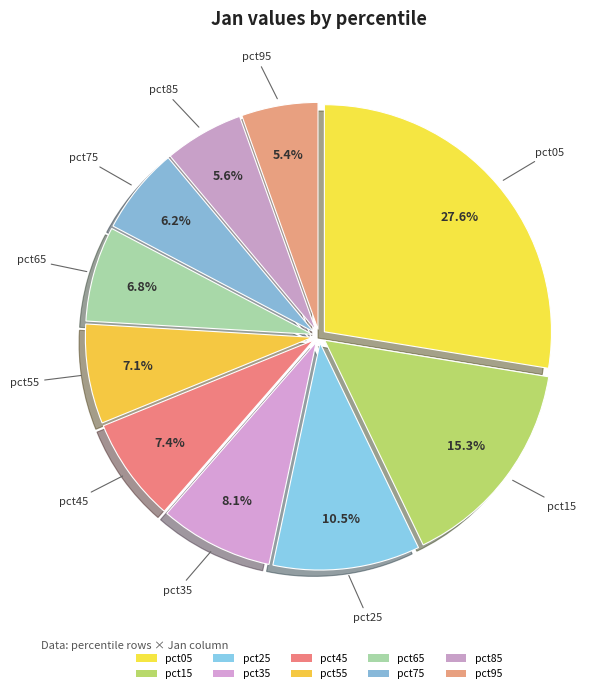

What percentage is the pct65 slice, to the nearest percent?

7%